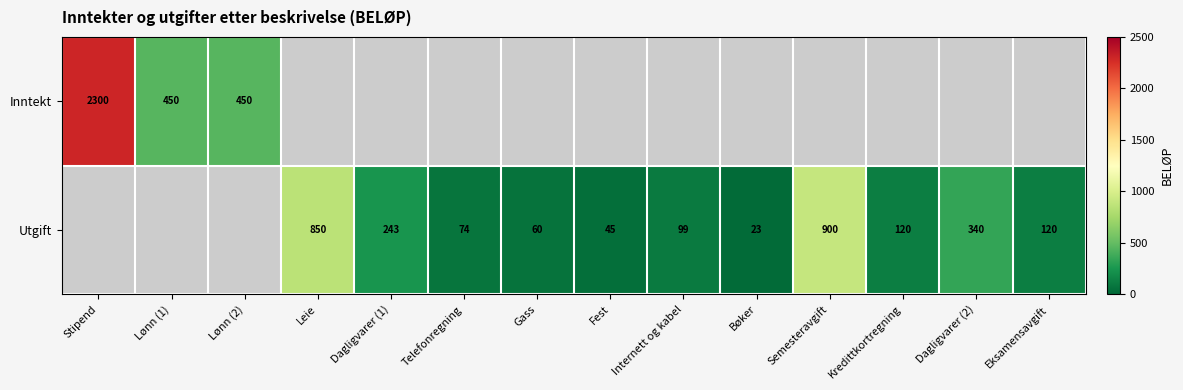

Which has a higher value, Stipend or Lønn (1)?

Stipend